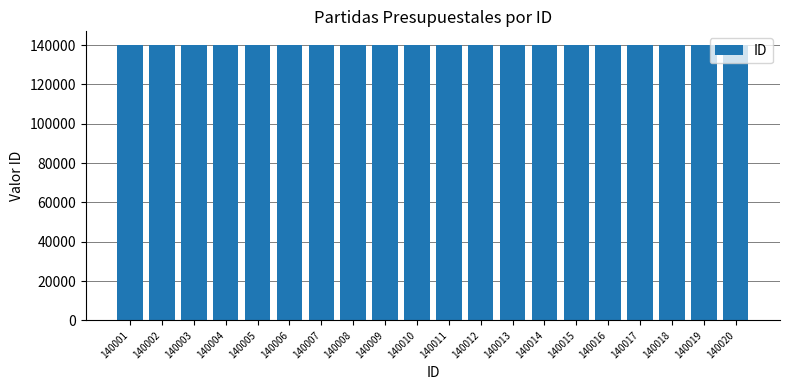

The value at 140008 is 140008. True or false?

True